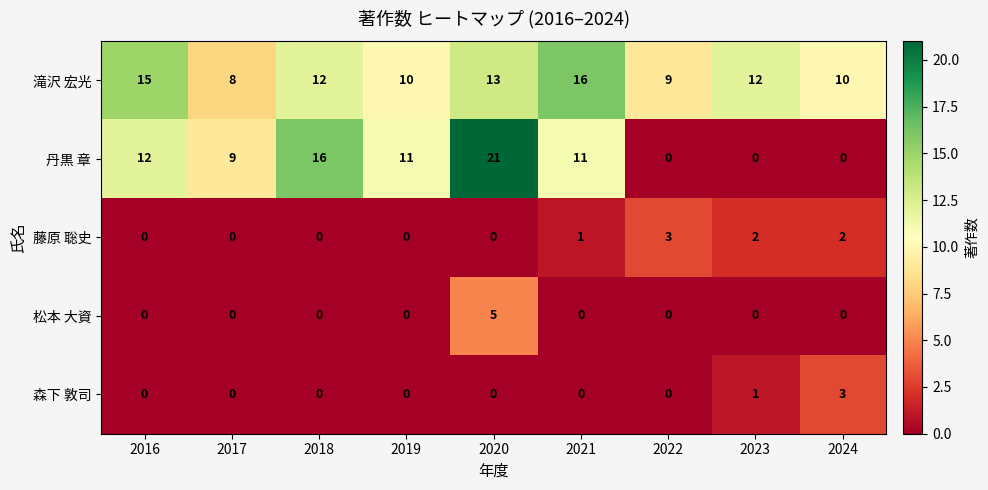

What is the difference between the maximum and second lowest values in the 松本 大資 series?

5